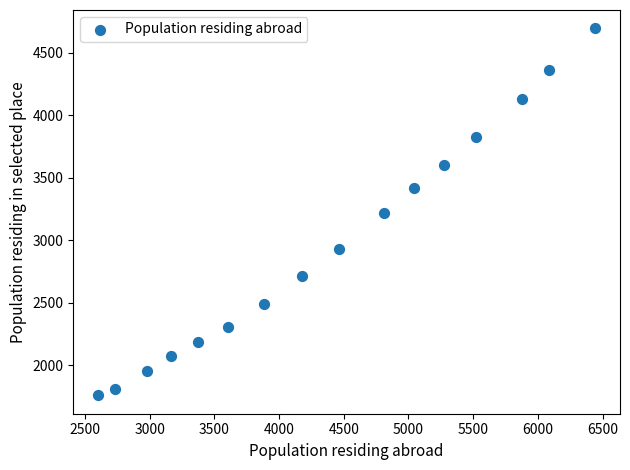

What is the range of Y values (max minus min)?

2936